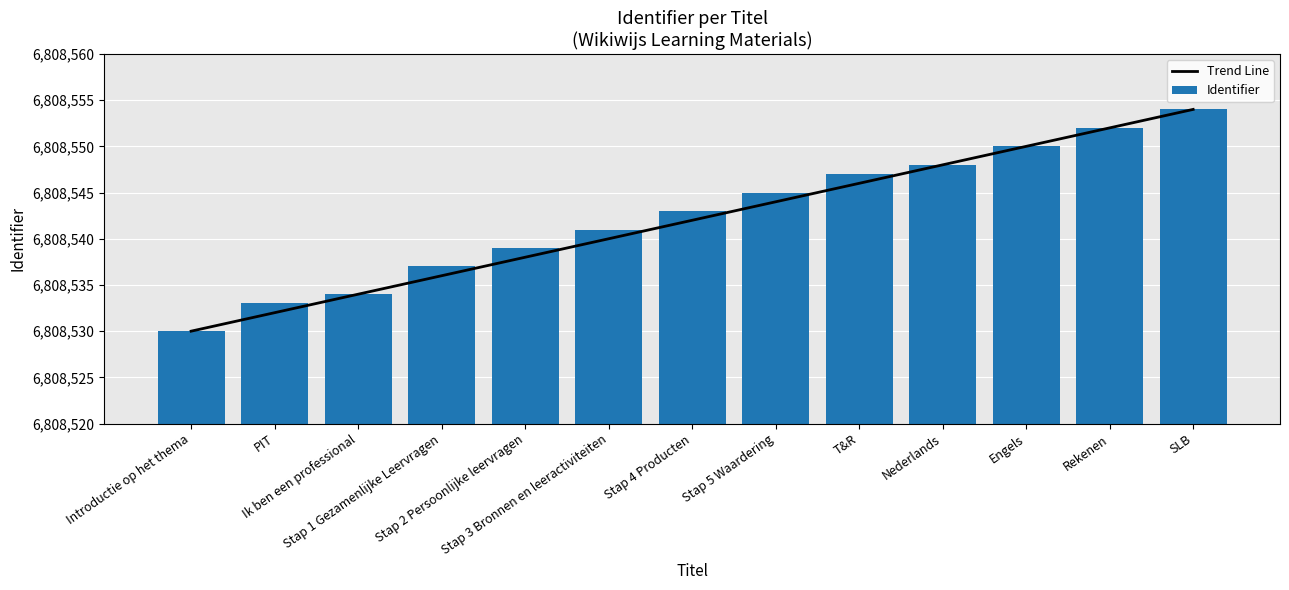

How many groups of bars are there?

13